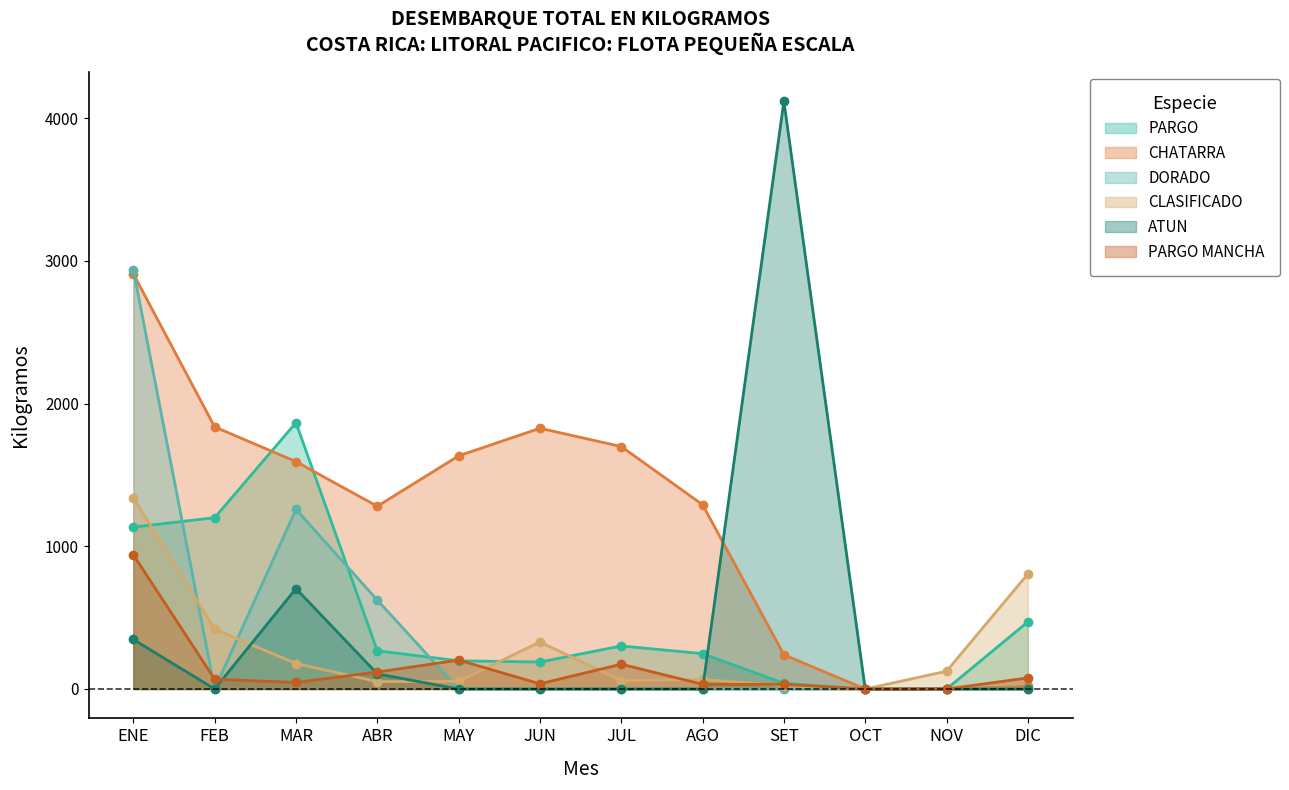

What is the label of the 11th point from the right?

FEB